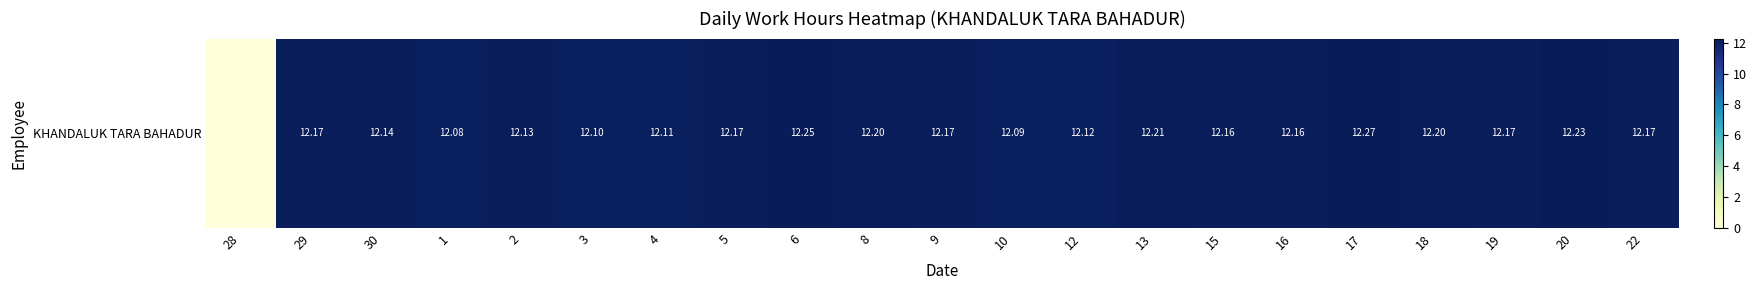

How many distinct data groups are displayed?

1